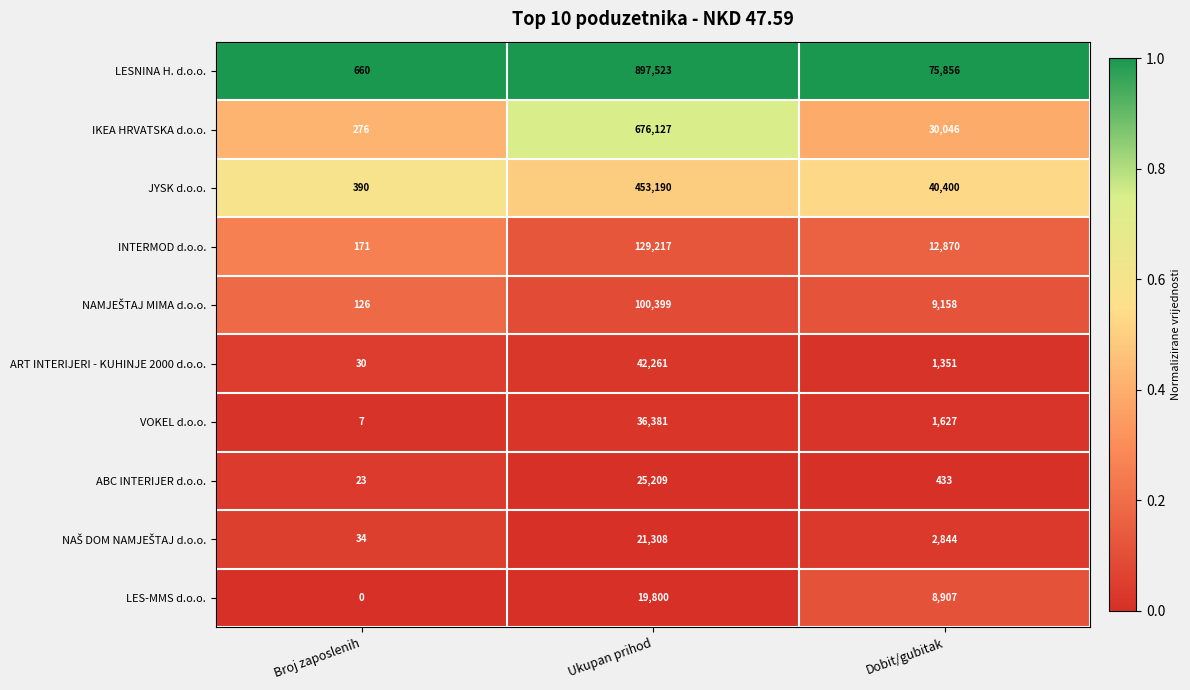

What is the spread (max minus min) of values at Broj zaposlenih?

660